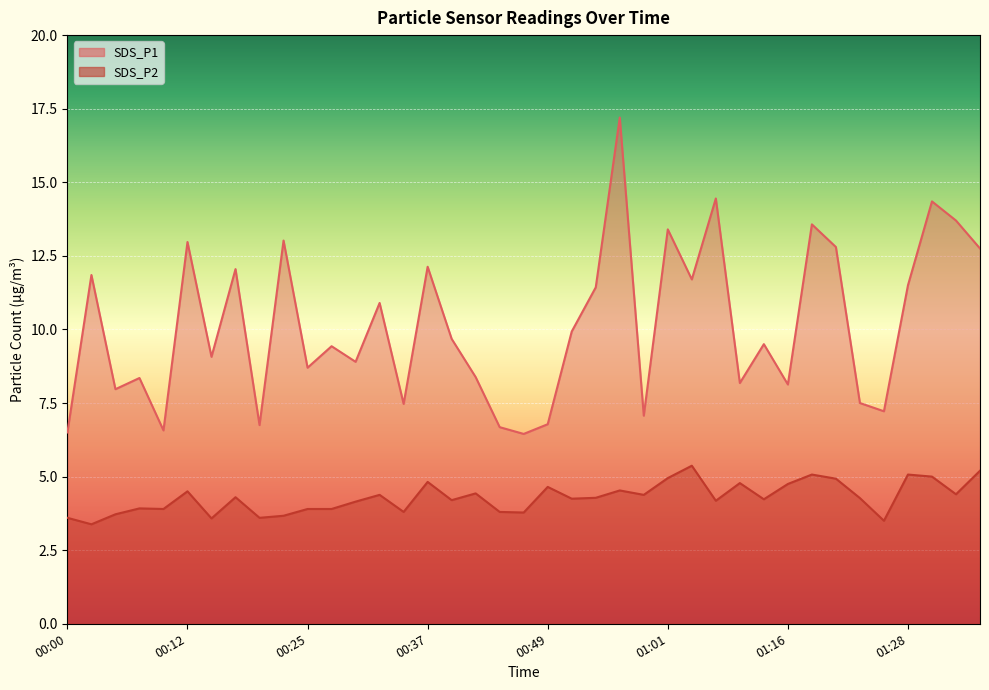

What is the difference between the second highest and minimum values in the SDS_P2 series?

1.8